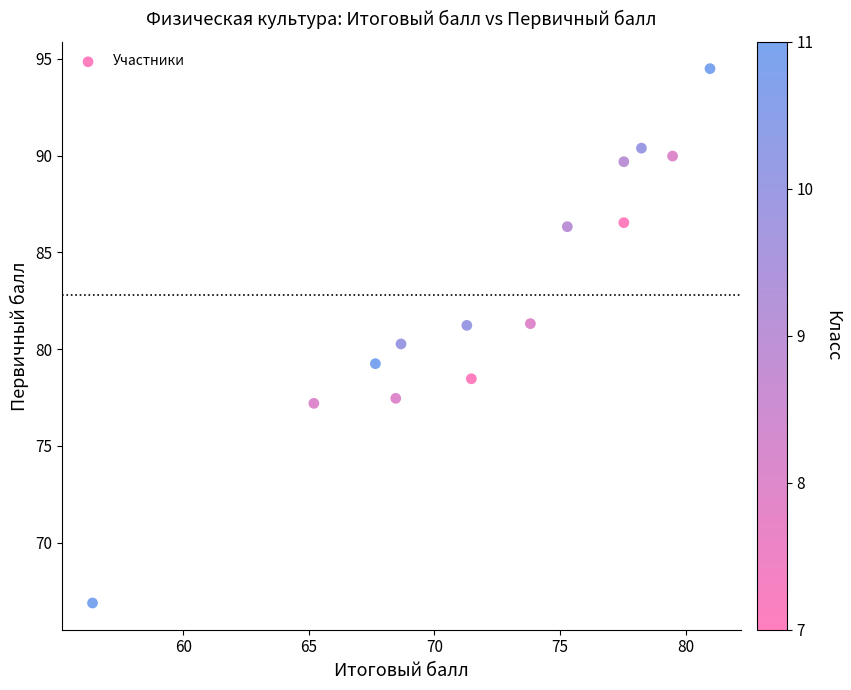

What is the range of Y values (max minus min)?

27.6